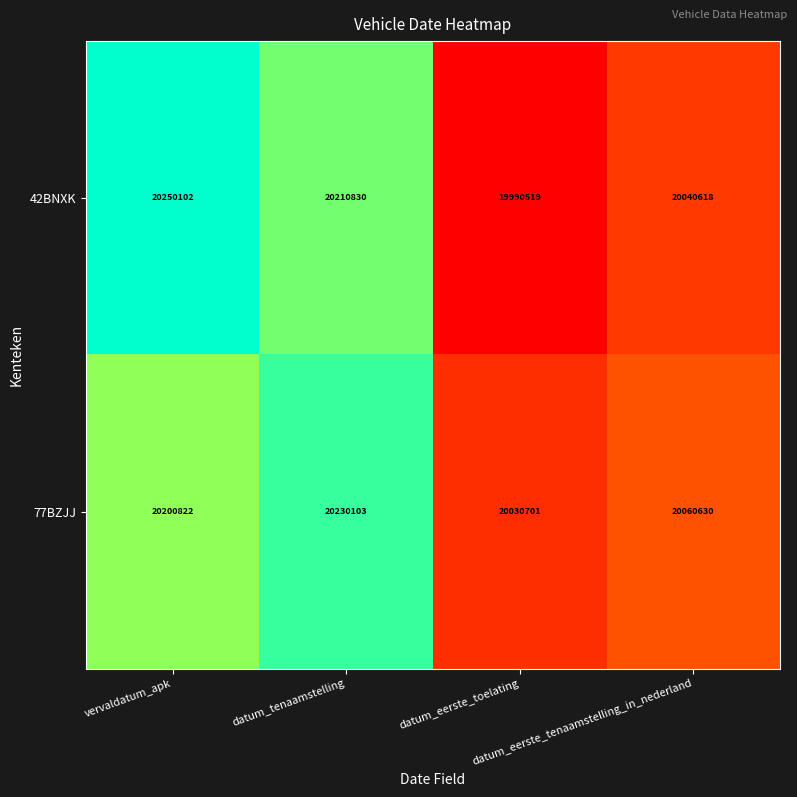

Count the 42BNXK values in the range 20040618 to 20250102.

3